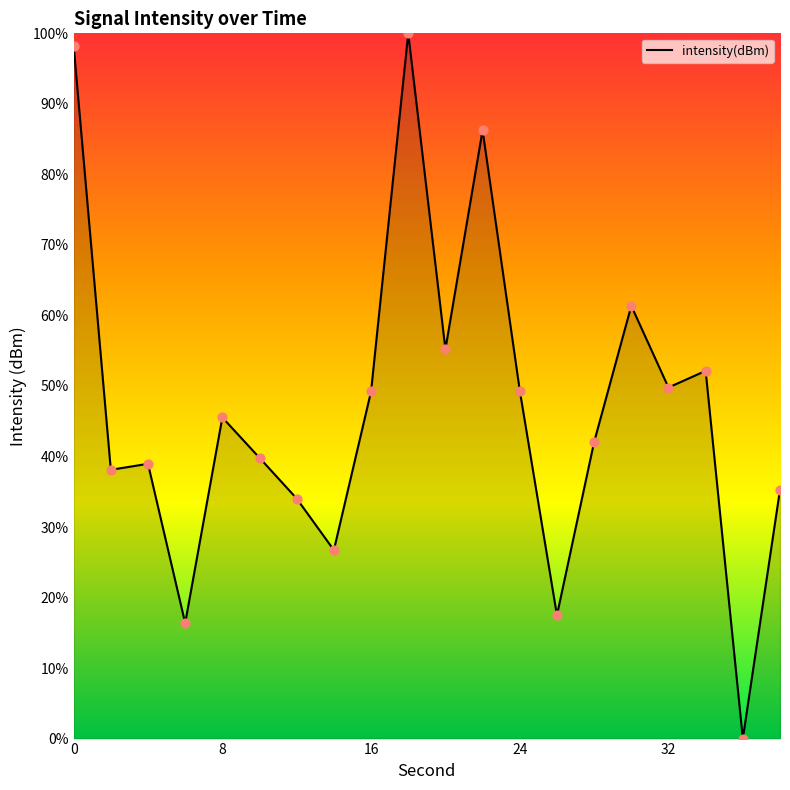

What is the greatest value displayed?

100.0